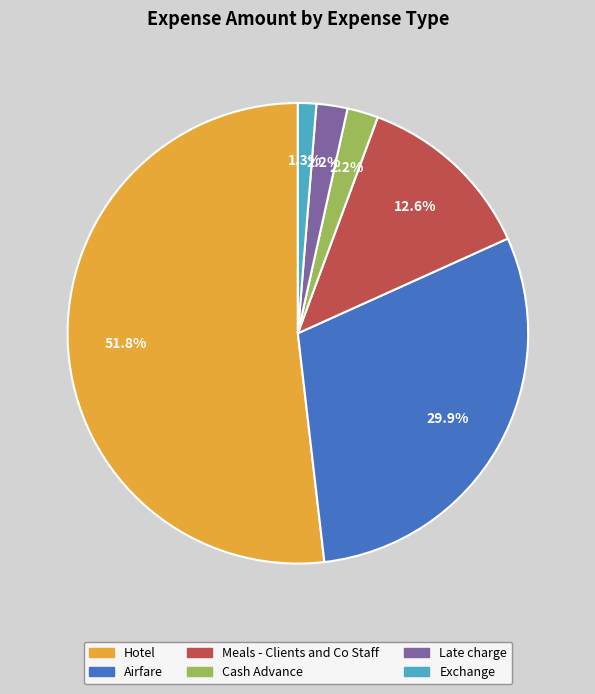

Count the number of slices in the pie.

6